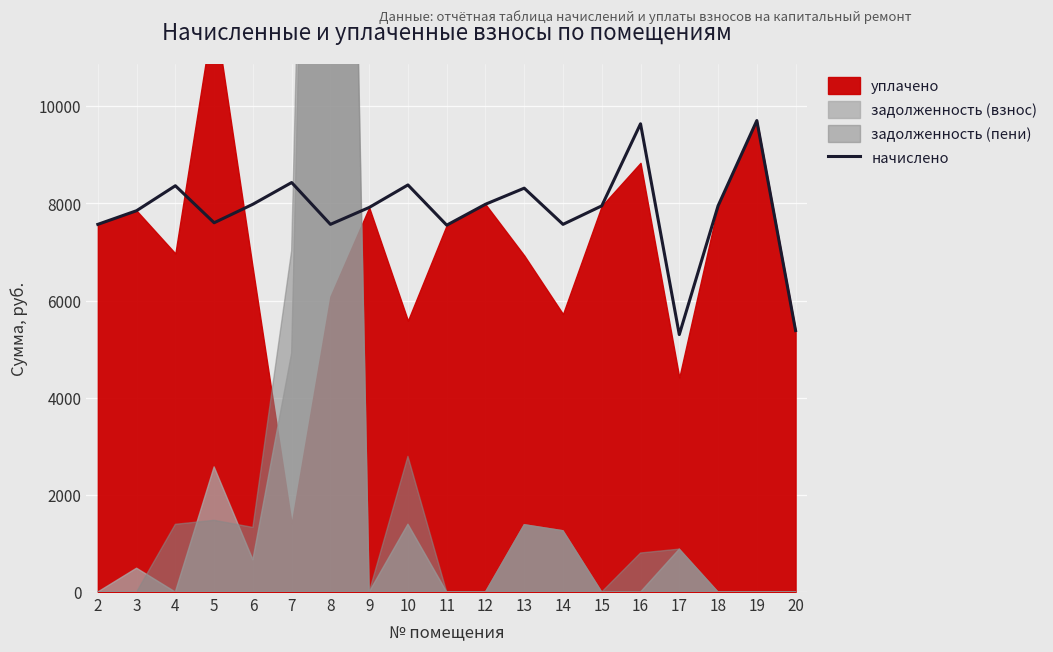

Is it true that the value at 10 is 3383.8?

False